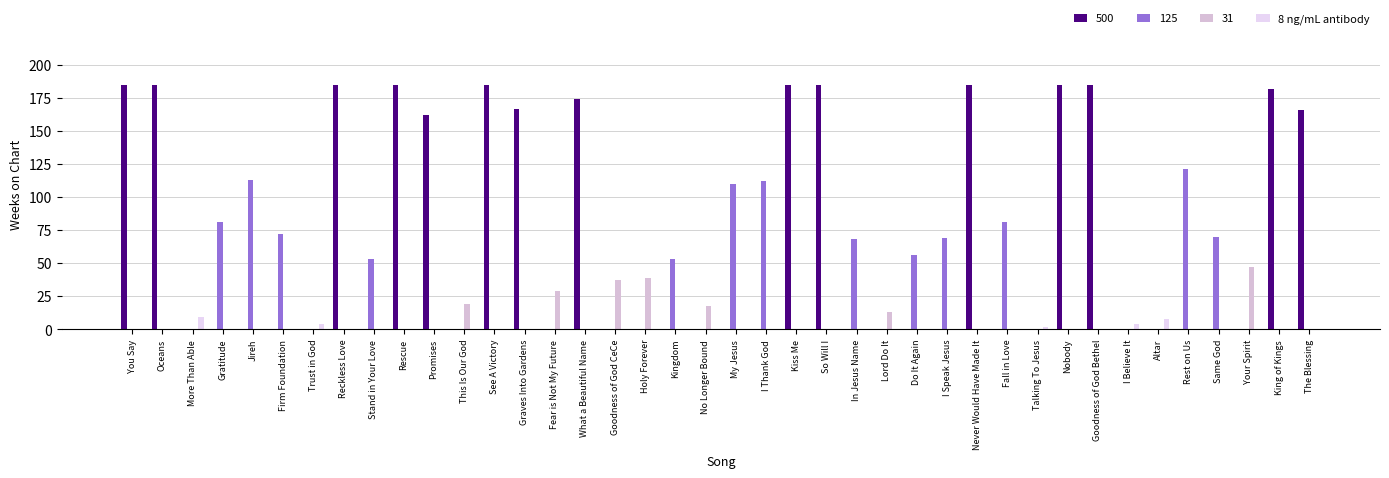

Count the number of categories in the chart.

40